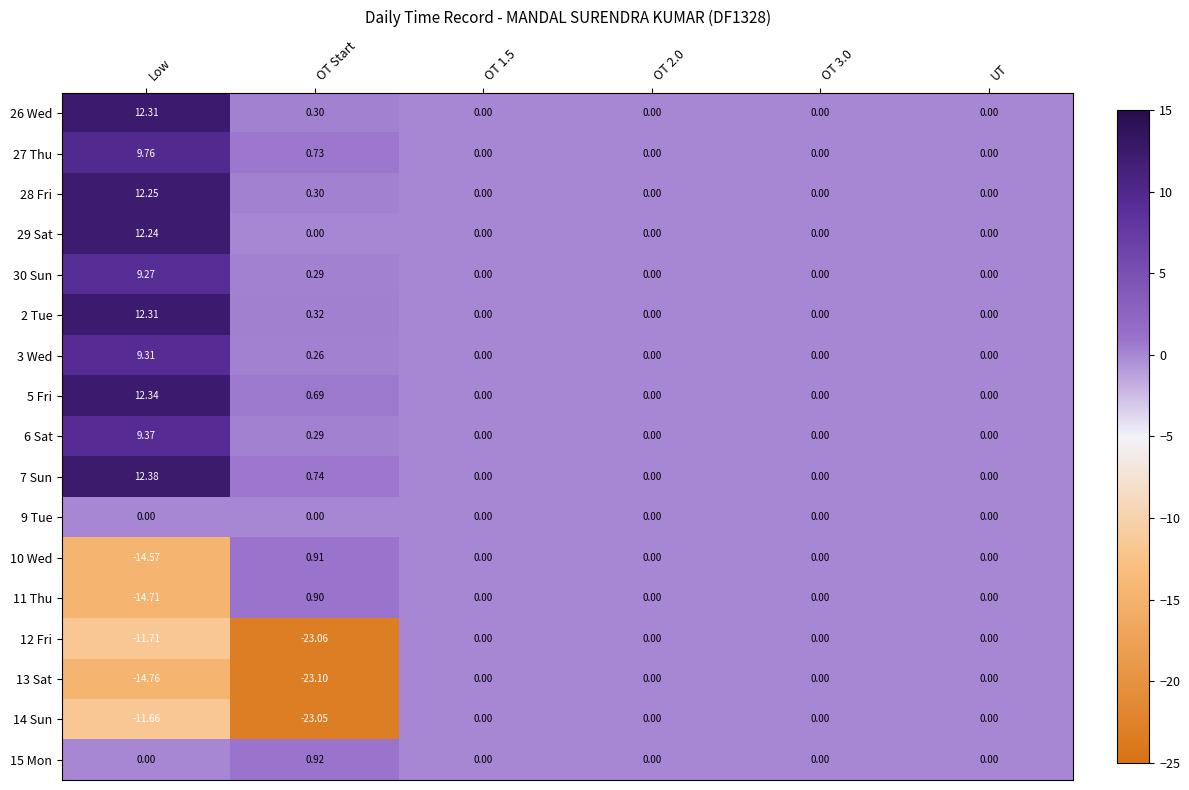

How many values in the 29 Sat series exceed 0?

1